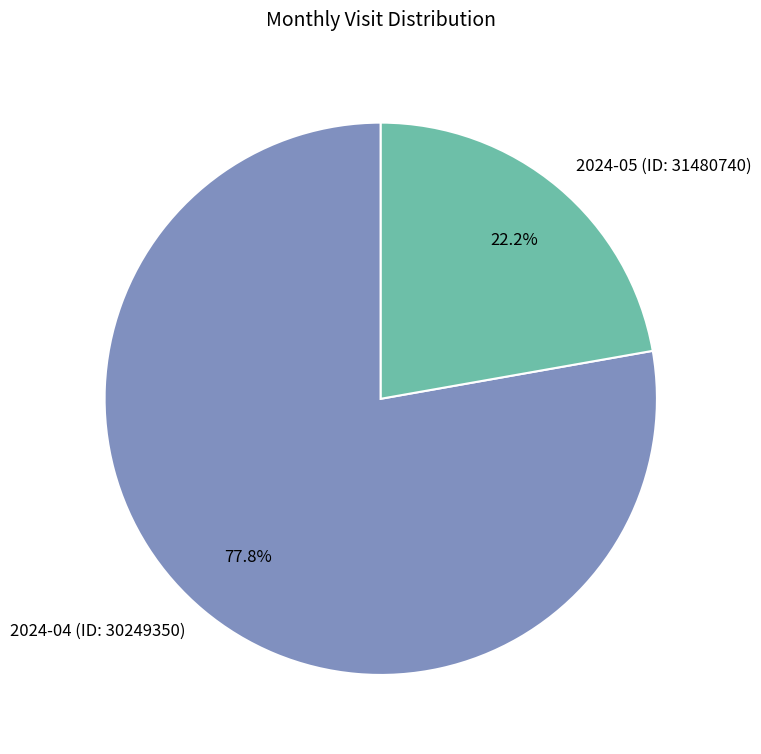

Is the sum of 2024-04 (ID: 30249350) and 2024-05 (ID: 31480740) greater than half?

Yes